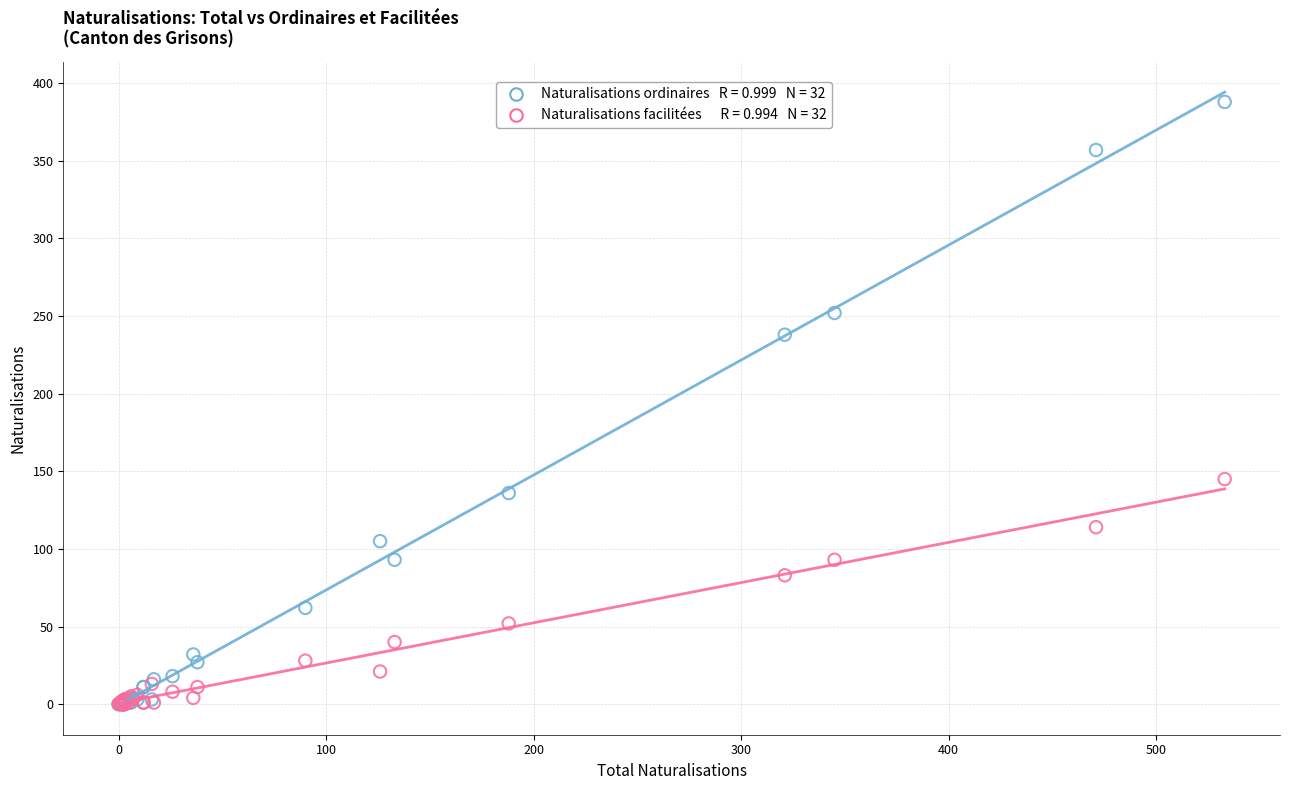

Across all series, what Y value is closest to 194?

238